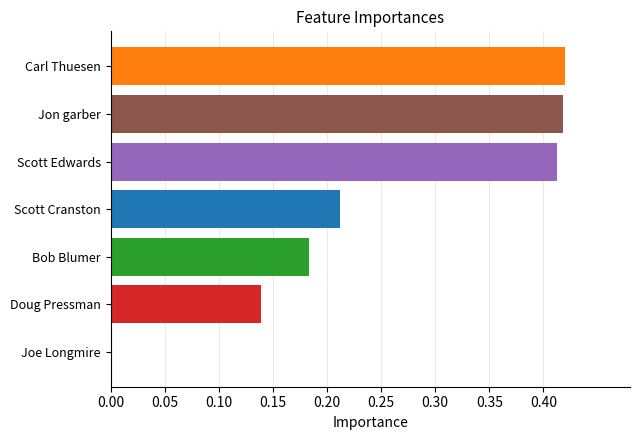

The value at Joe Longmire is 0.0. True or false?

True